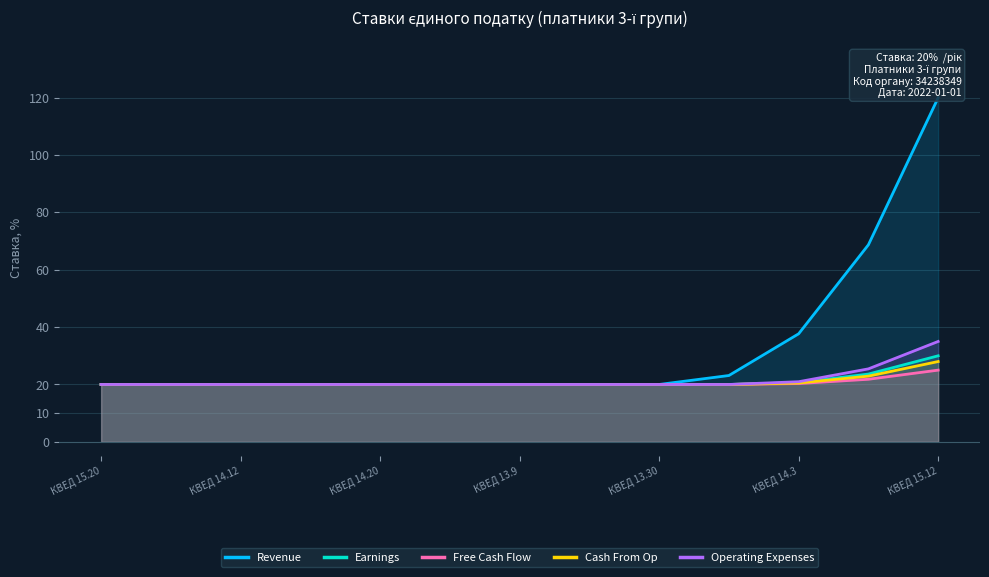

Reading left to right, list all the values displayed in this chart.

Revenue: 20.0	20.0	20.0	20.0	20.0	20.0	20.0	20.0	20.0	23.1	37.7	68.7	120.0
Earnings: 20.0	20.0	20.0	20.0	20.0	20.0	20.0	20.0	20.0	20.0	20.6	23.6	30.0
Free Cash Flow: 20.0	20.0	20.0	20.0	20.0	20.0	20.0	20.0	20.0	20.0	20.3	21.8	25.0
Cash From Op: 20.0	20.0	20.0	20.0	20.0	20.0	20.0	20.0	20.0	20.0	20.5	22.9	28.0
Operating Expenses: 20.0	20.0	20.0	20.0	20.0	20.0	20.0	20.0	20.0	20.0	21.0	25.4	35.0